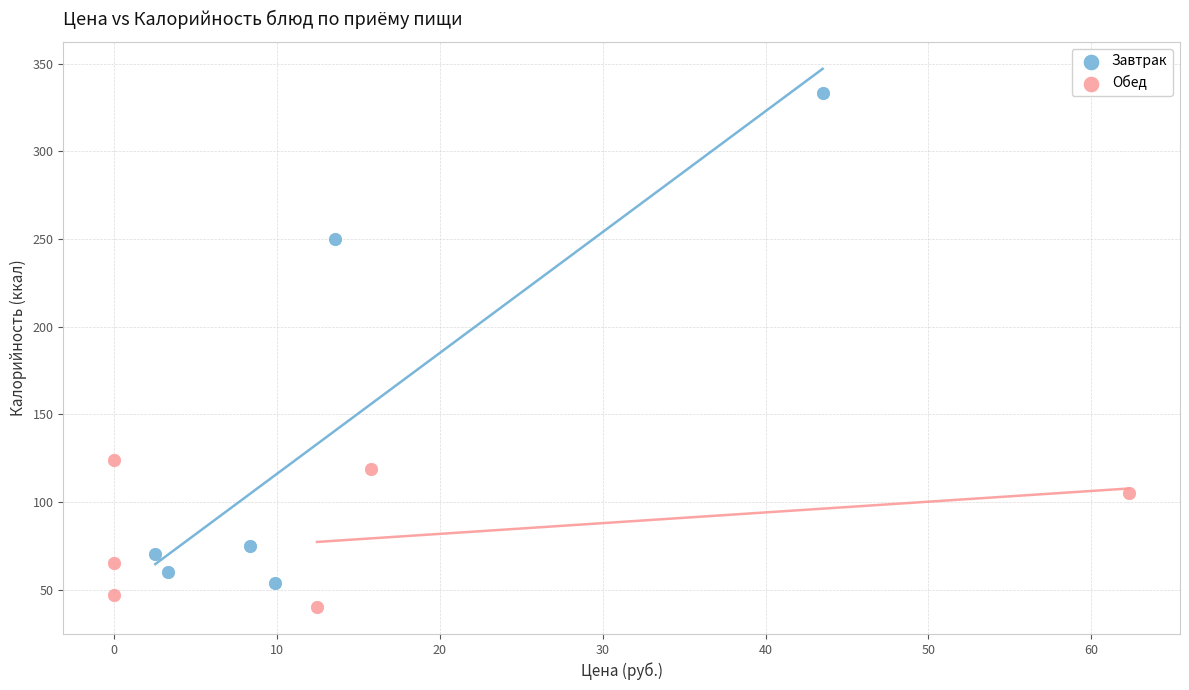

Which series contains the lowest Y value?

Обед